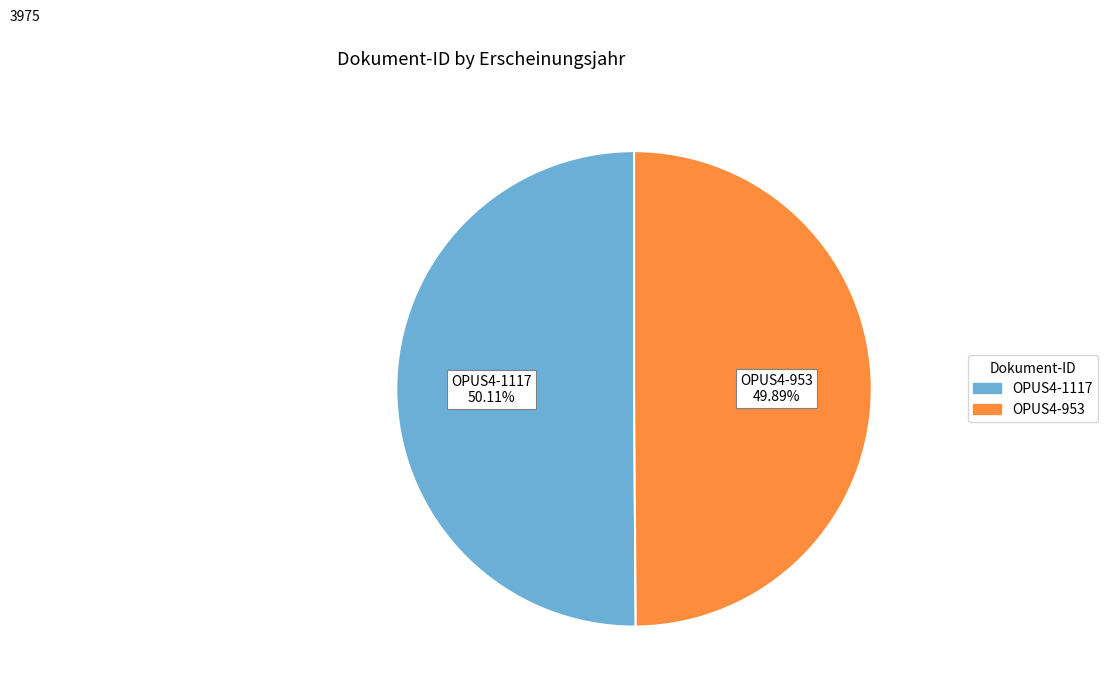

What is the ratio of the value at OPUS4-1117 to the value at OPUS4-953?

1.0